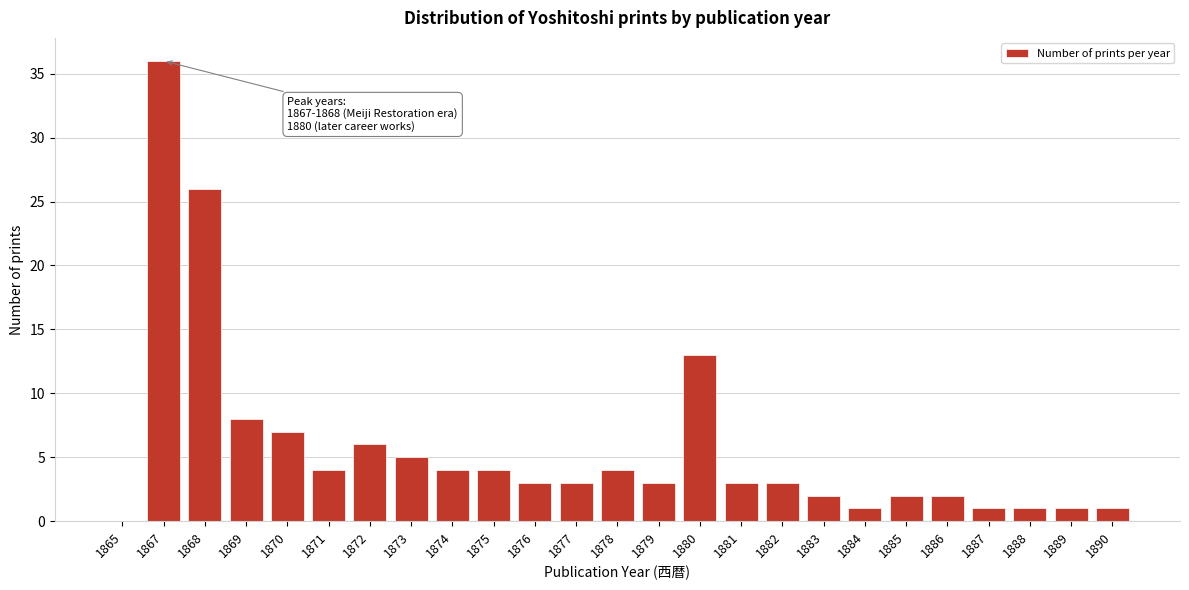

Reading left to right, extract all data points from this chart.

1865=0	1867=36	1868=26	1869=8	1870=7	1871=4	1872=6	1873=5	1874=4	1875=4	1876=3	1877=3	1878=4	1879=3	1880=13	1881=3	1882=3	1883=2	1884=1	1885=2	1886=2	1887=1	1888=1	1889=1	1890=1